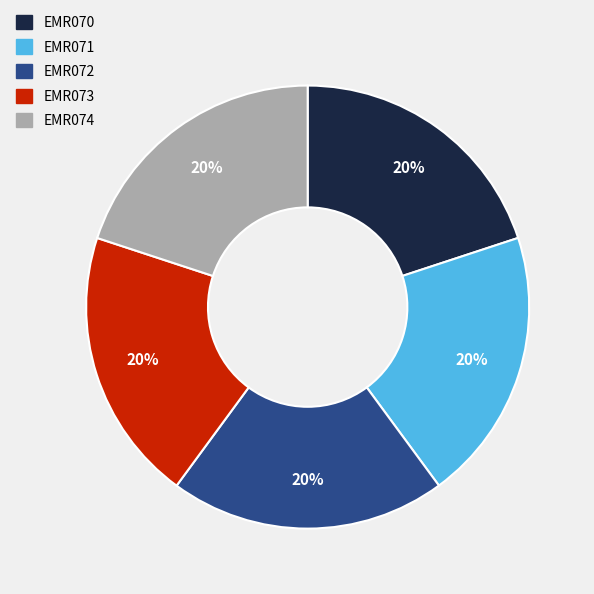

Is EMR073 the majority of the pie?

No